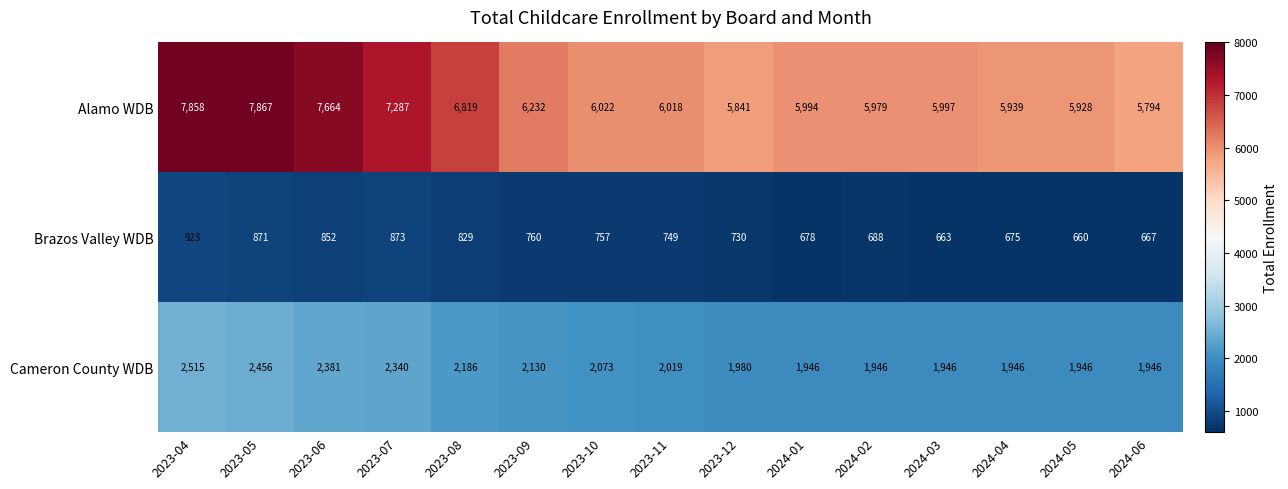

Between 2023-04 and 2023-10, which series saw the biggest shift?

Alamo WDB